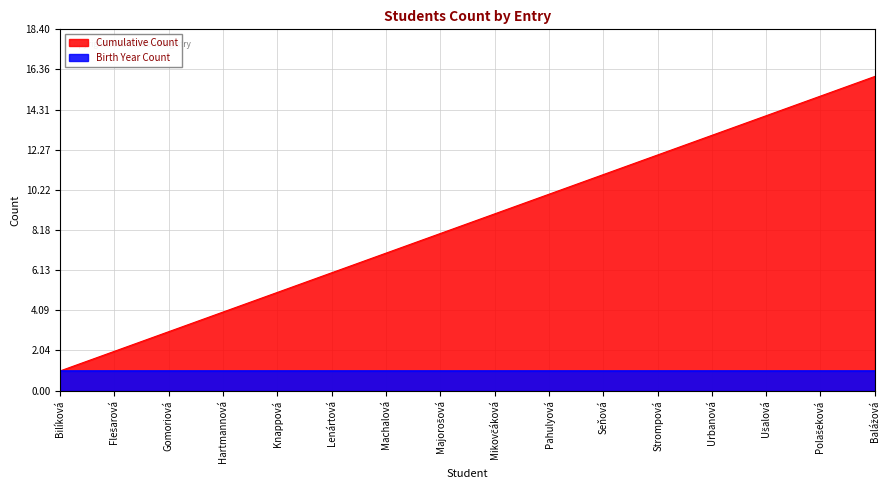

At which label is the value closest to 8?

Majorošová